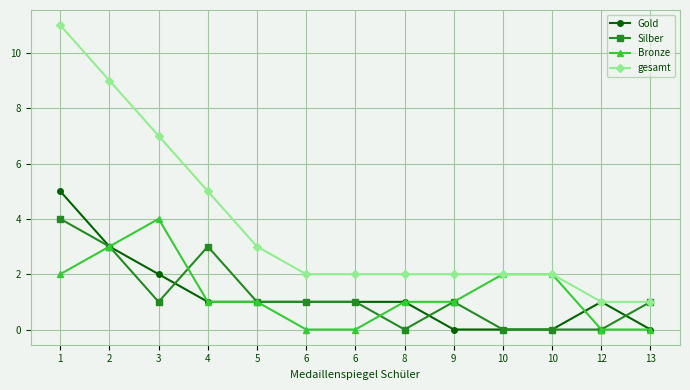

Does the chart have visible grid lines?

Yes